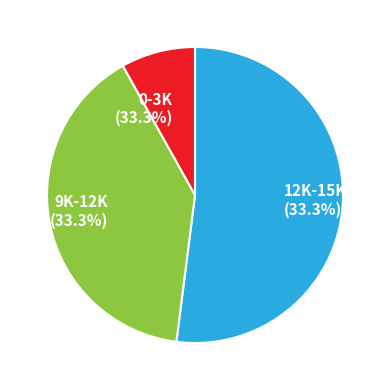

To the nearest percent, what portion does 14907 represent?

52%